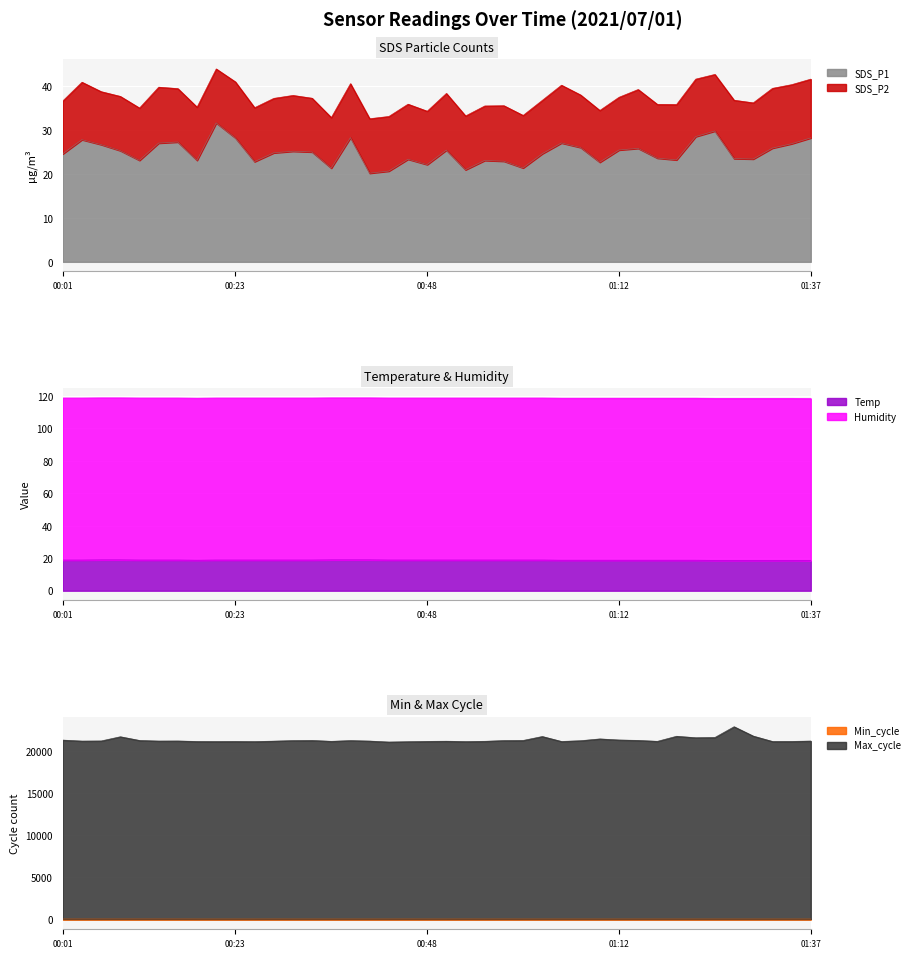

What position from the right is 00:16?

34